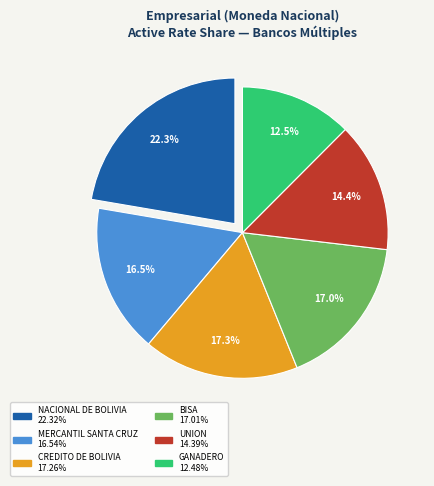

To the nearest percent, what is the difference between the largest and smallest slice percentages?

10%